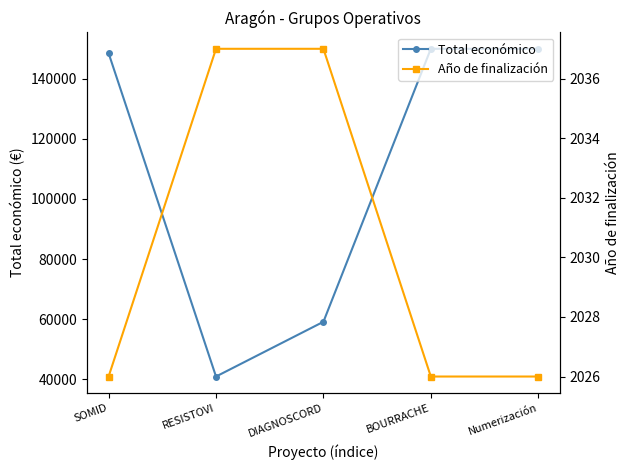

Reading left to right, list all the values displayed in this chart.

Total económico: 148534	40876	59106	150000	150000
Año de finalización: 2026	2037	2037	2026	2026